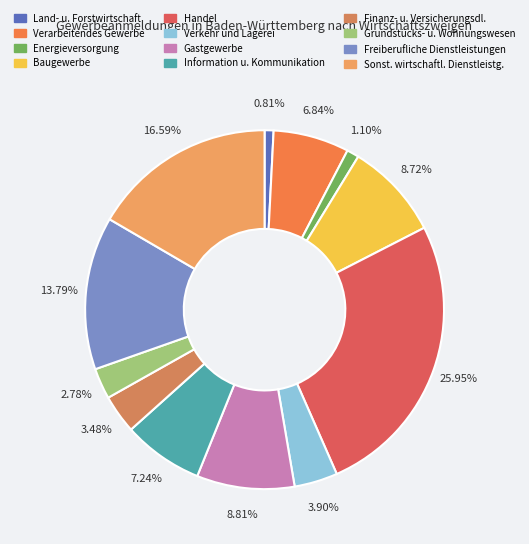

True or false: Verkehr und Lagerei accounts for 14% of the total.

False